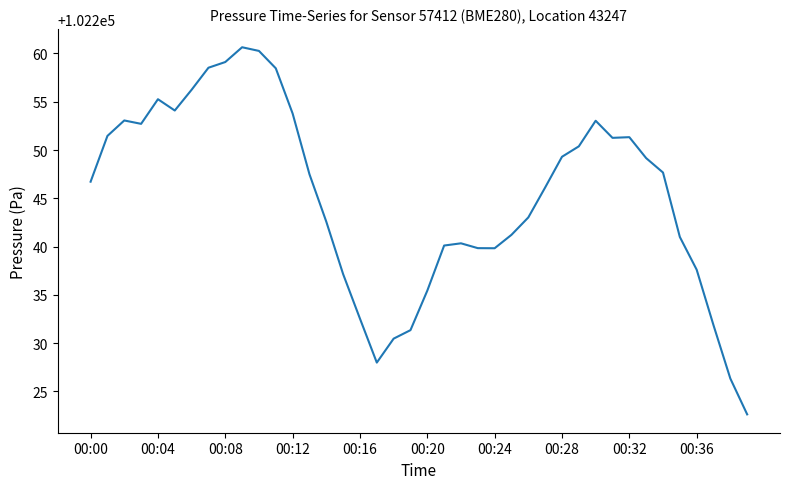

What is the sum of all values?

4089807.4